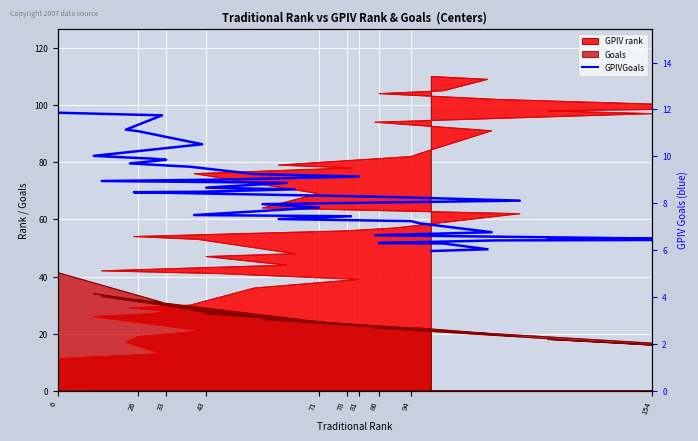

What is the value of the 35th point from the left?

6.4